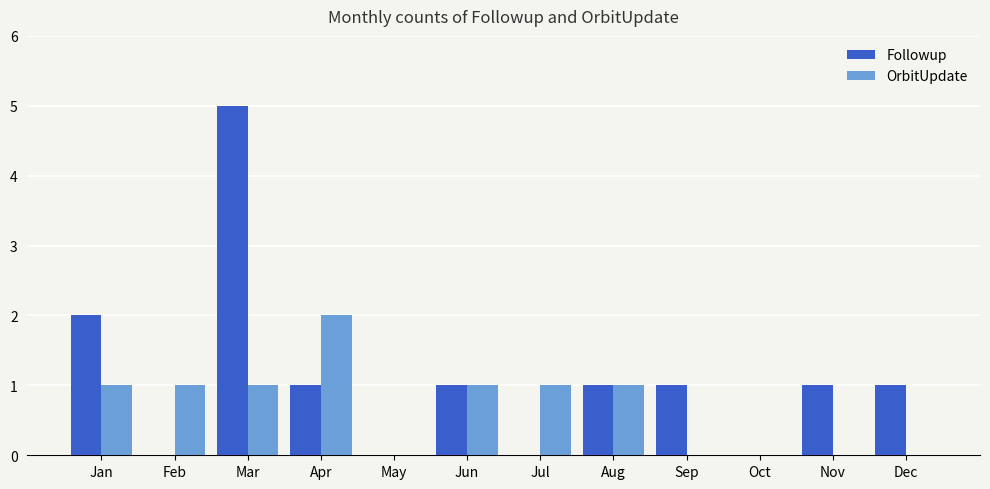

At which category is the sum across all series the highest?

Mar